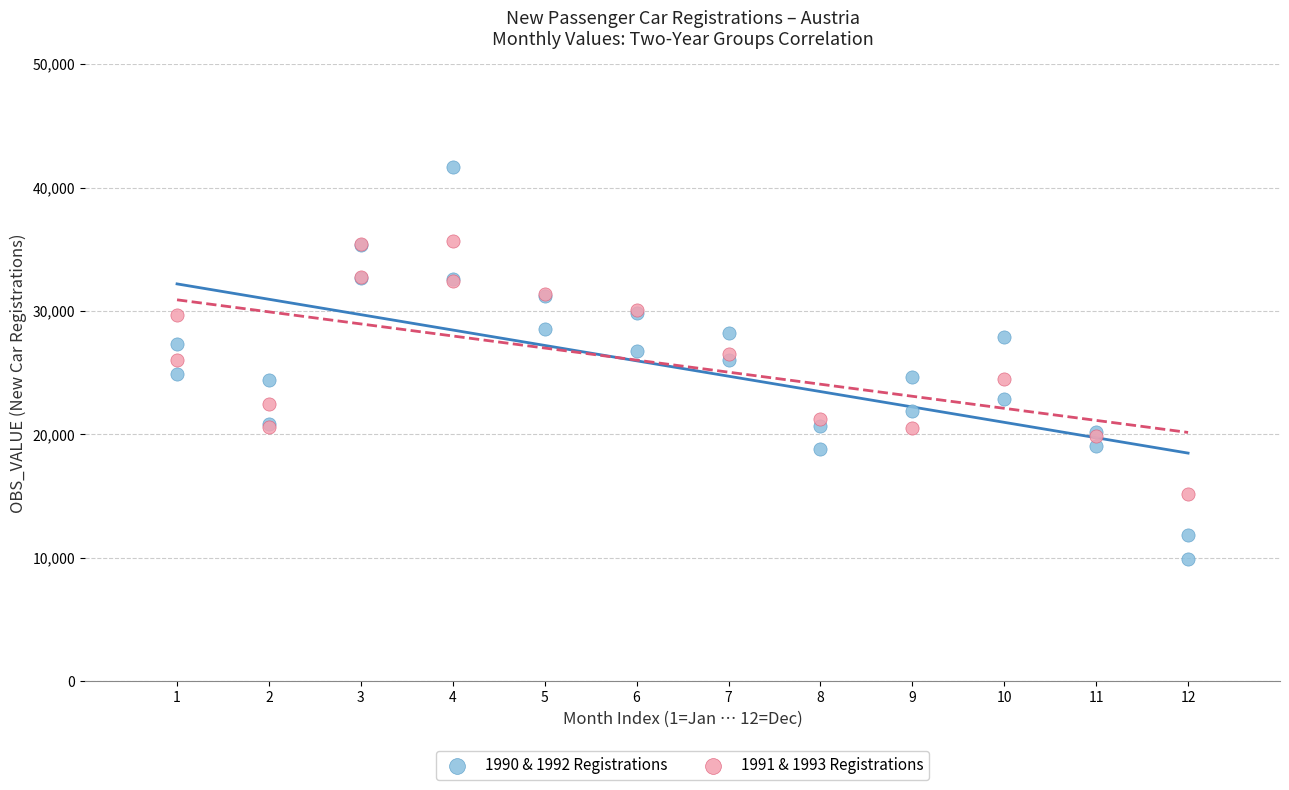

Which series reaches the maximum Y coordinate?

1990 & 1992 Registrations